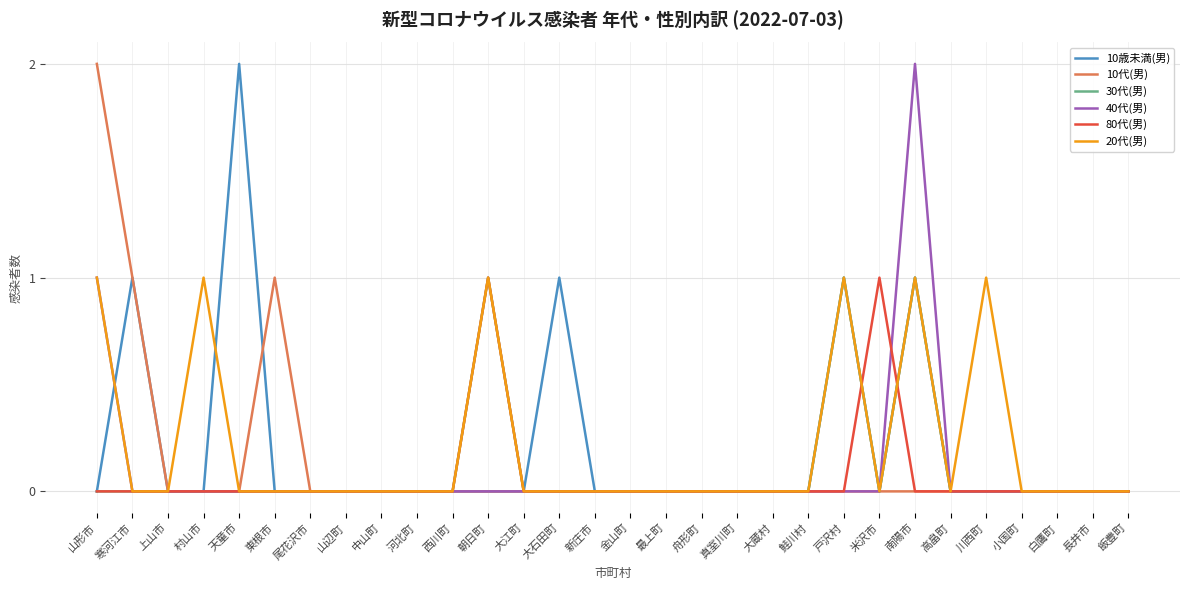

What position from the right is 大江町?

18